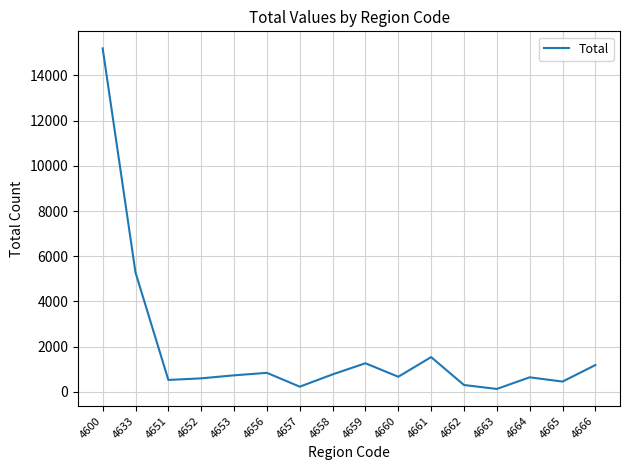

True or false: the data has more than 1 interior local peaks.

True